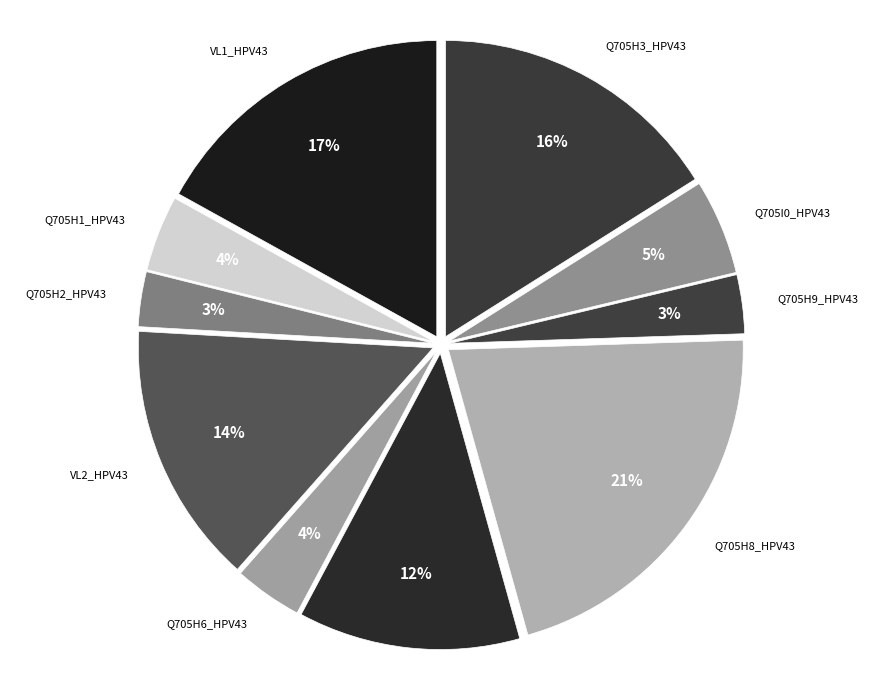

How many slices are in this pie chart?

10